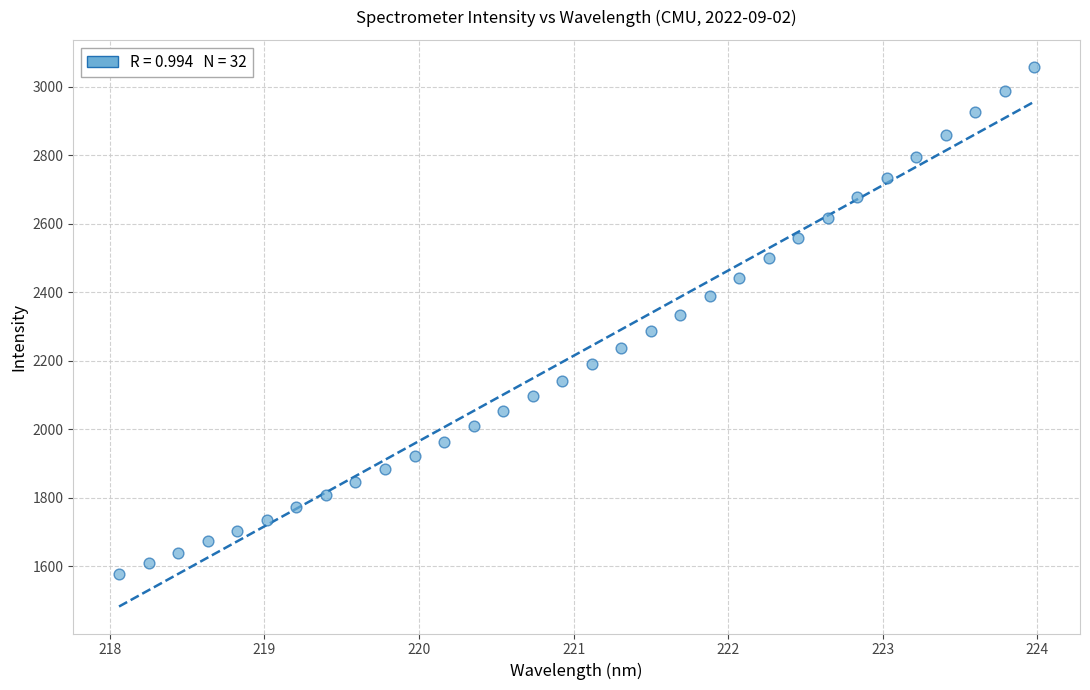

What is the range of X values (max minus min)?

5.9